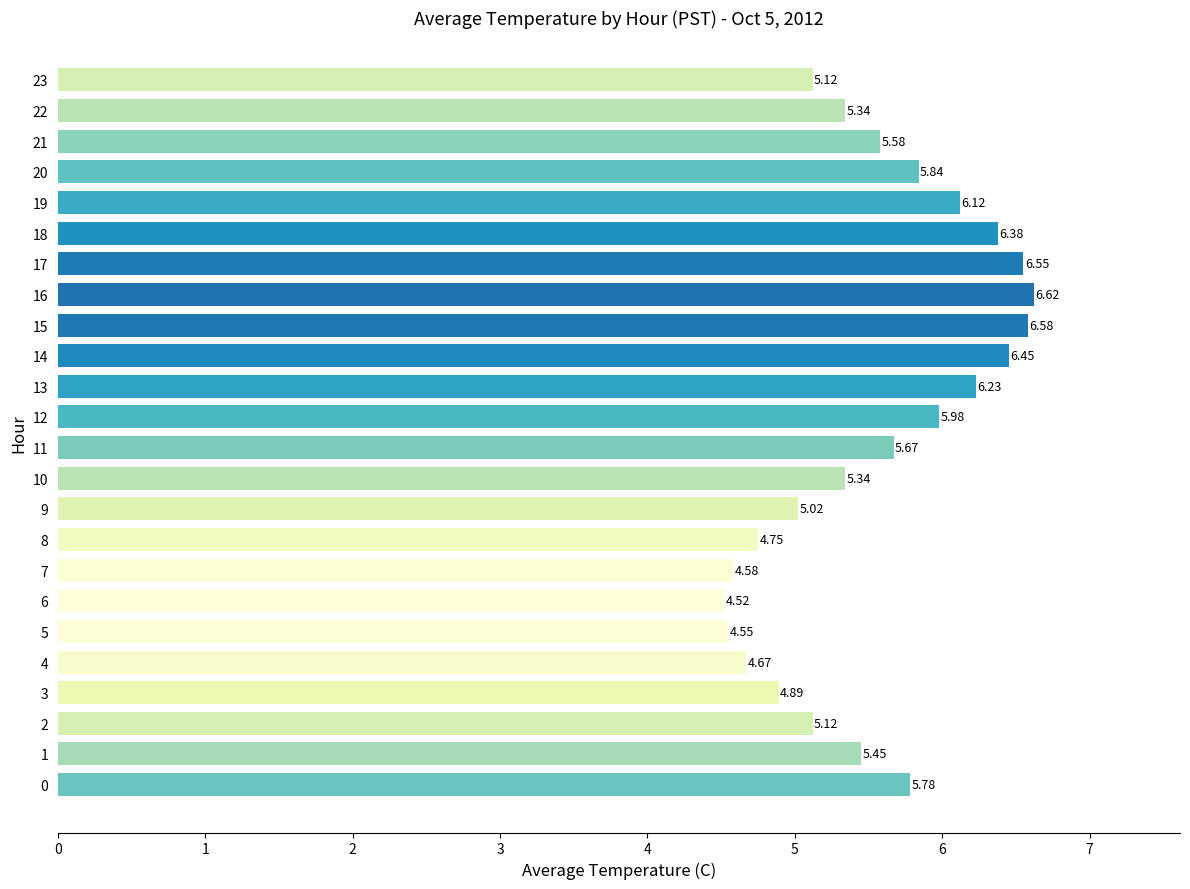

What is the difference between the maximum and minimum values?

2.1